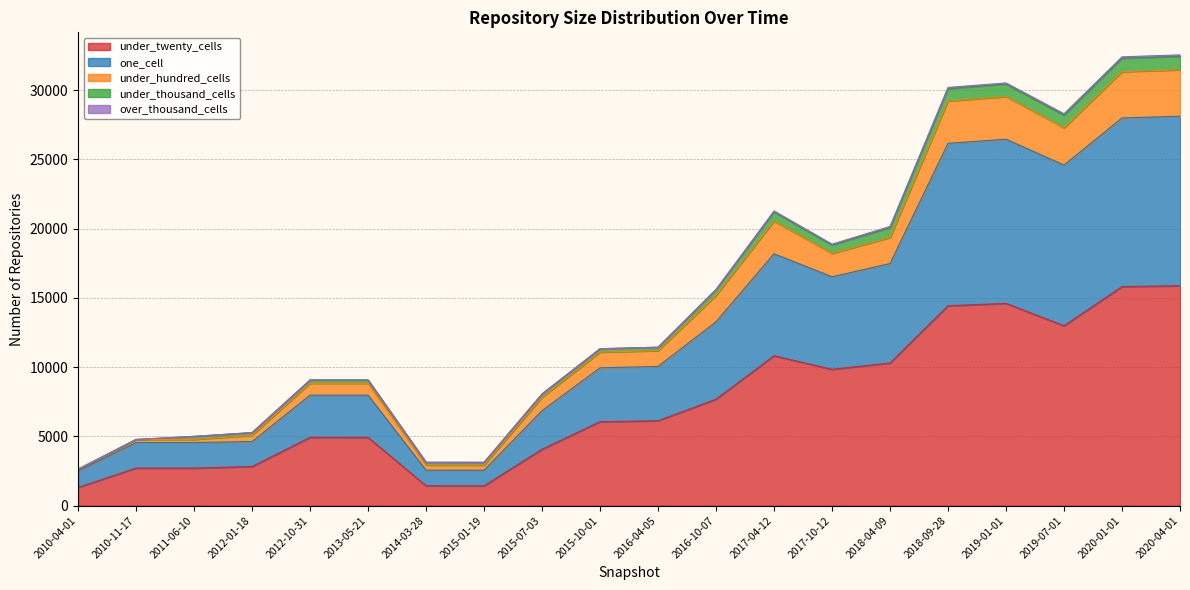

True or false: under_twenty_cells and under_hundred_cells cross at least once.

False